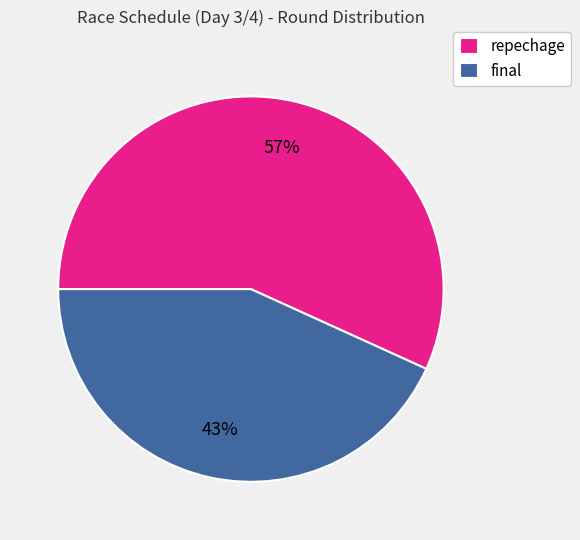

Is the sum of repechage and final greater than half?

Yes